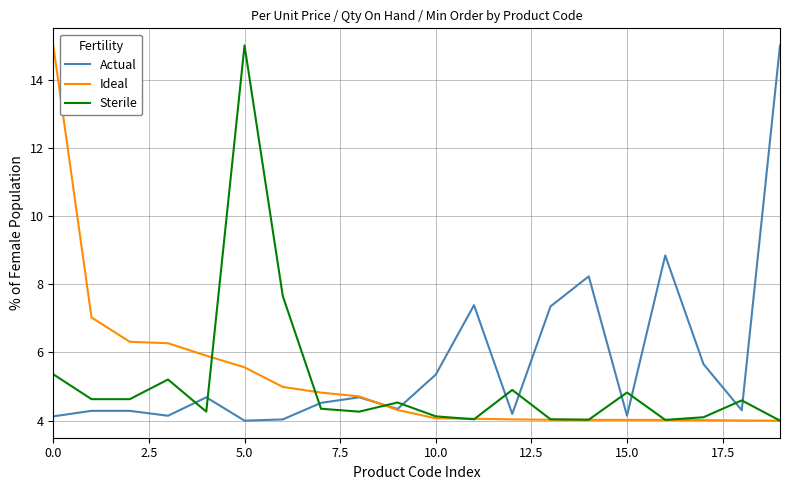

True or false: Sterile and Actual intersect in this chart.

True